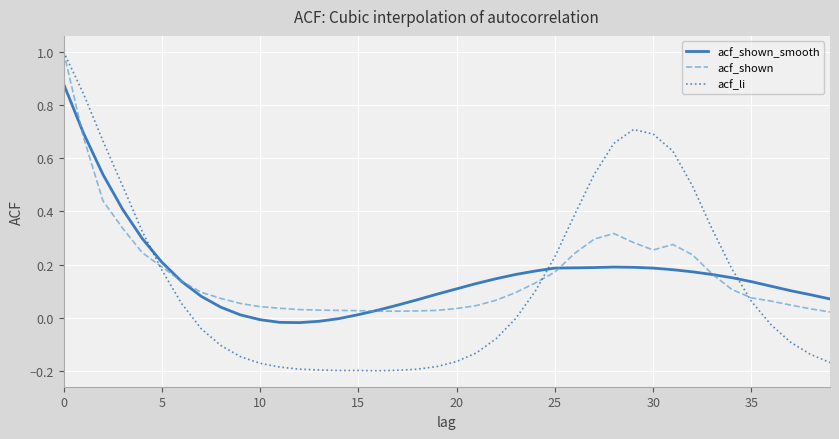

Which series has the largest range (max minus min)?

acf_li